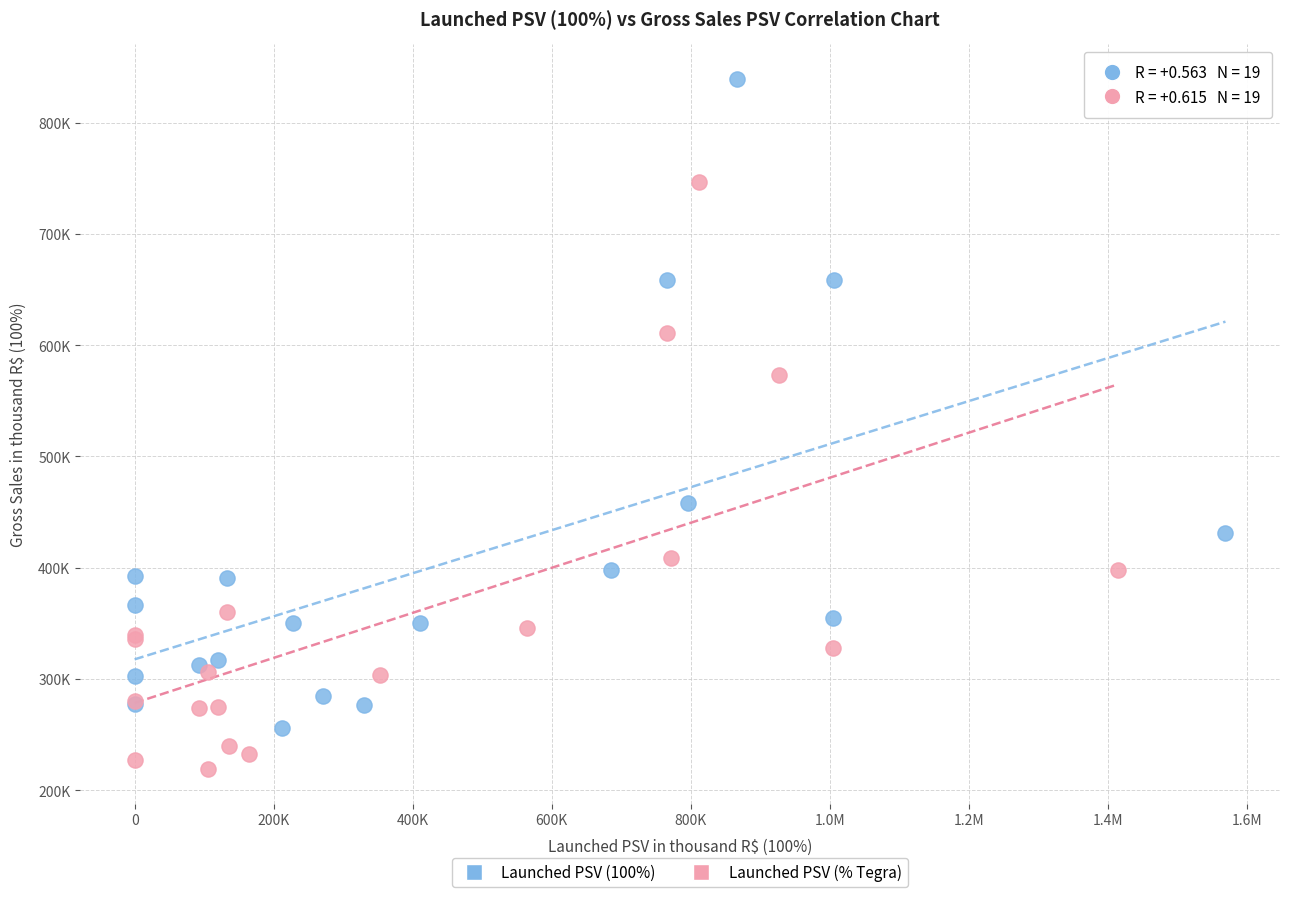

Which series has the widest spread of Y values?

Launched PSV (100%)